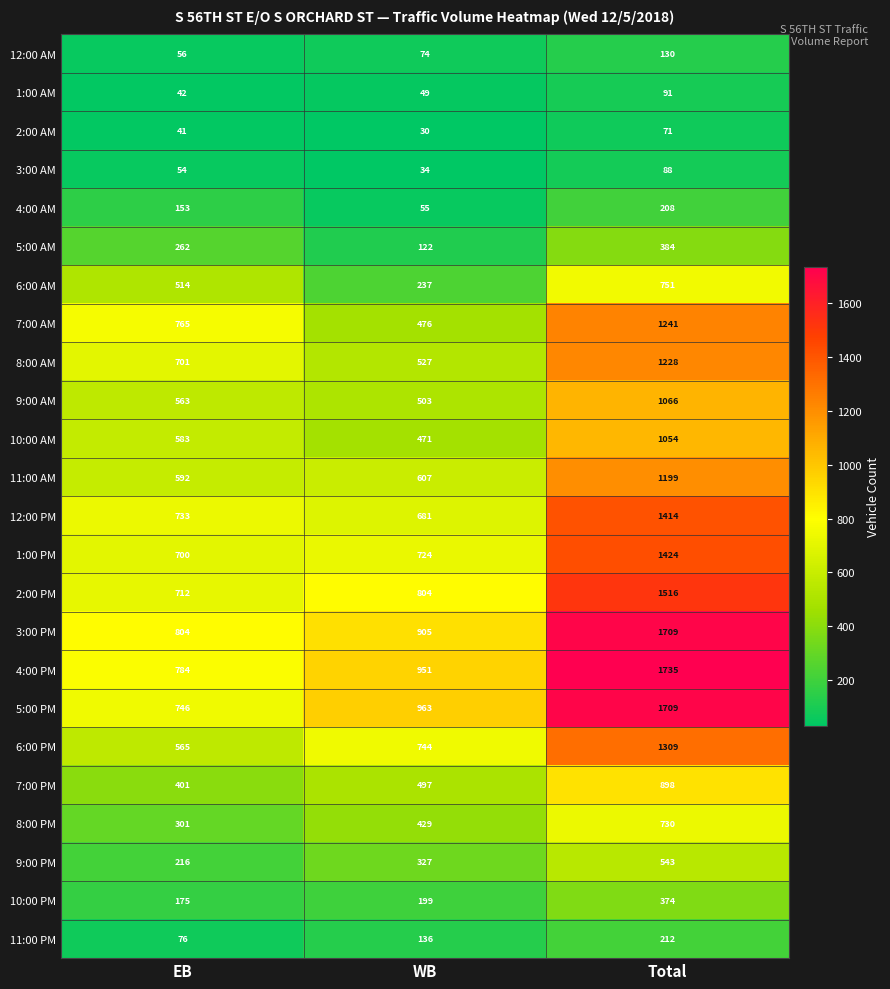

At which label is 9:00 AM closest to 784?

EB